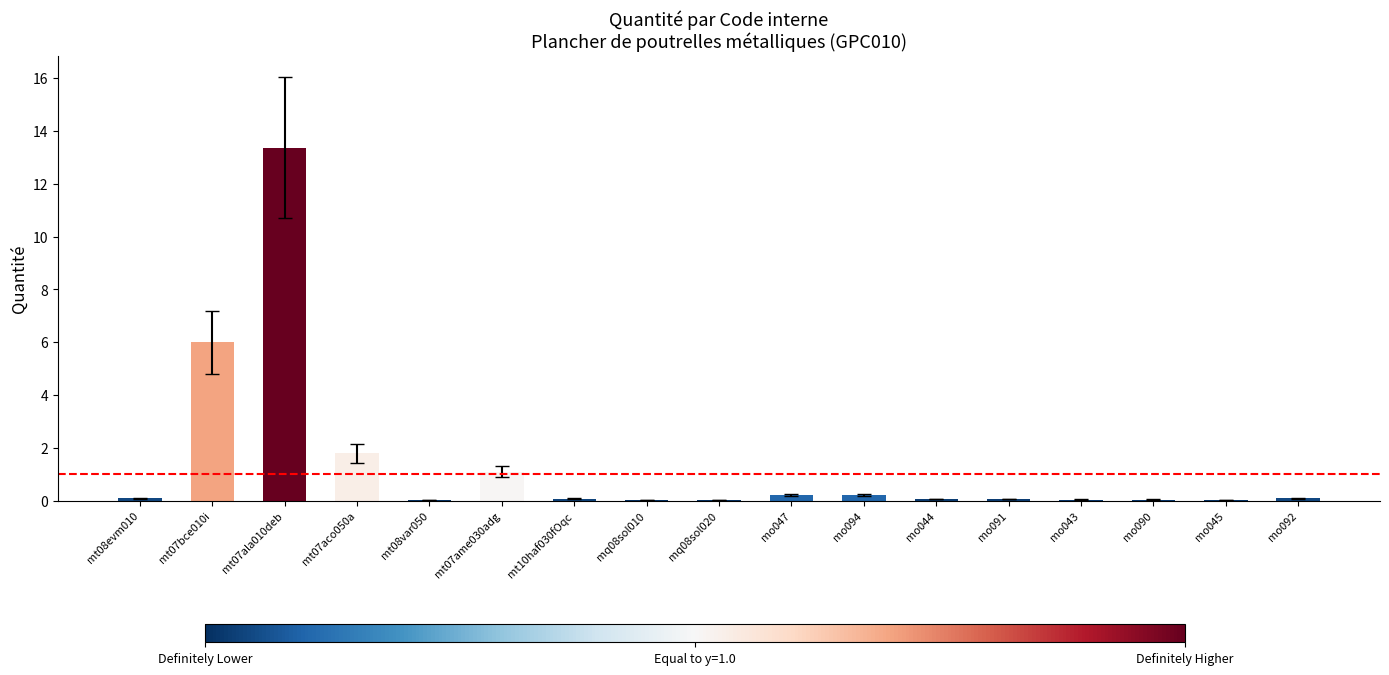

What is the greatest value displayed?

13.4